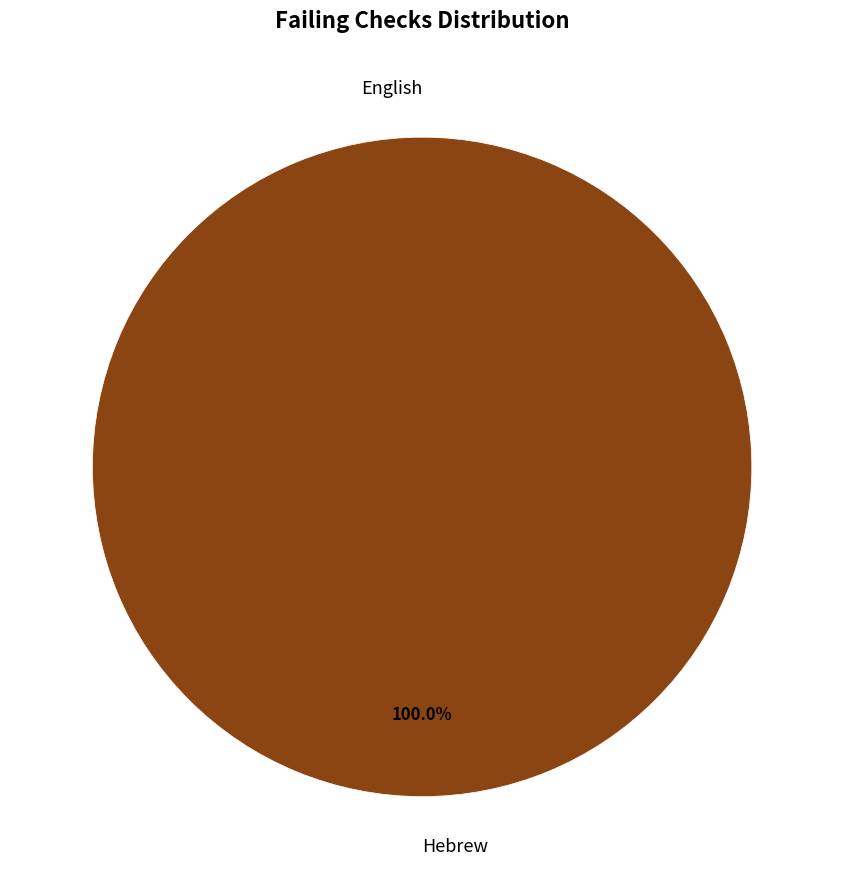

Which slice is the largest?

Hebrew